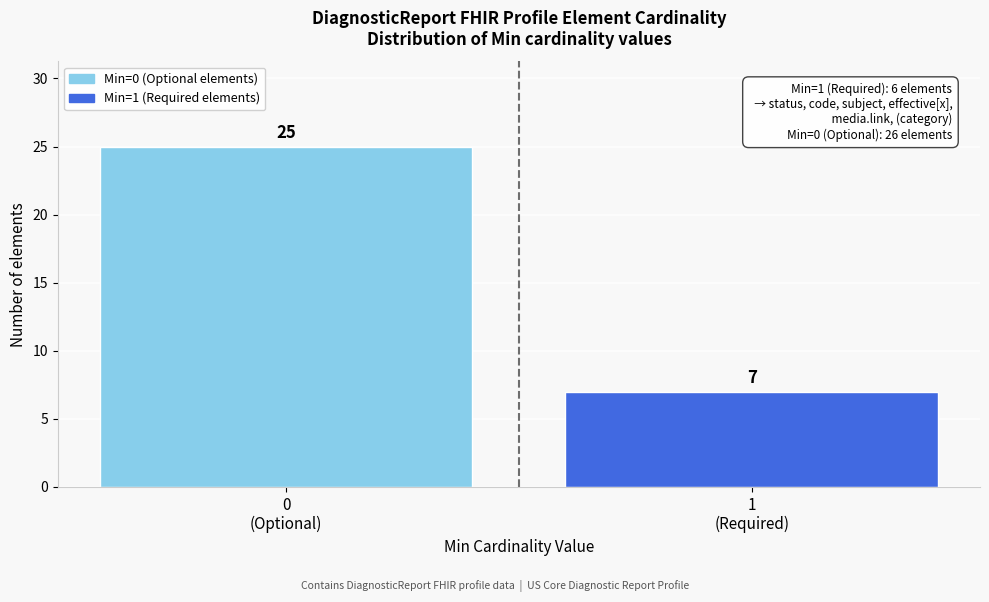

Reading left to right, what are all the values shown in this chart?

25	7